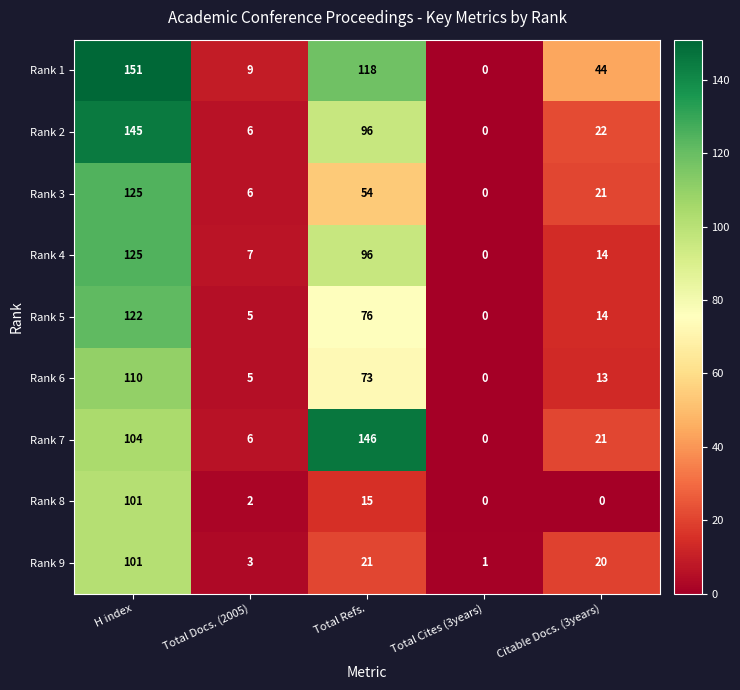

Which series has the widest spread of values?

Rank 1